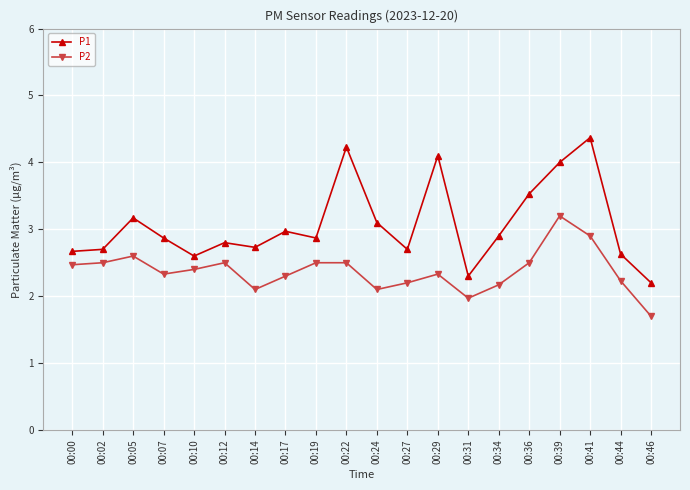

Between 00:14 and 00:22, which series saw the biggest shift?

P1